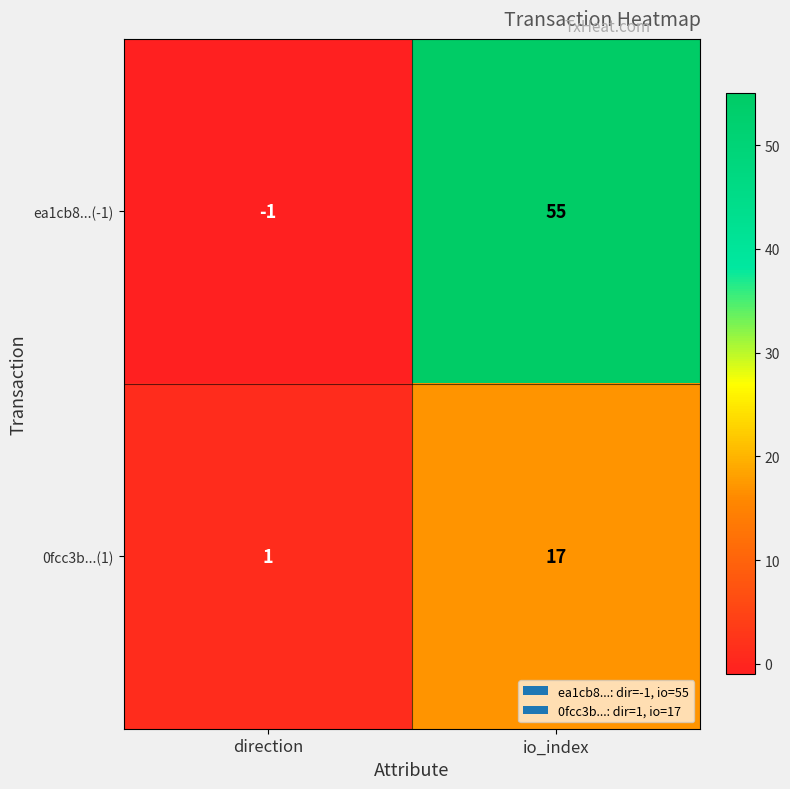

Reading right to left, list all the values displayed in this chart.

ea1cb8...(-1): 55	-1
0fcc3b...(1): 17	1